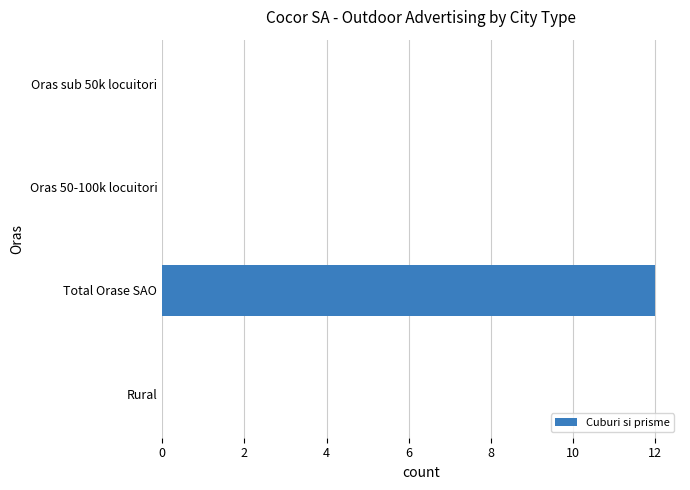

What is the change in value from Total Orase SAO to Oras 50-100k locuitori?

-12